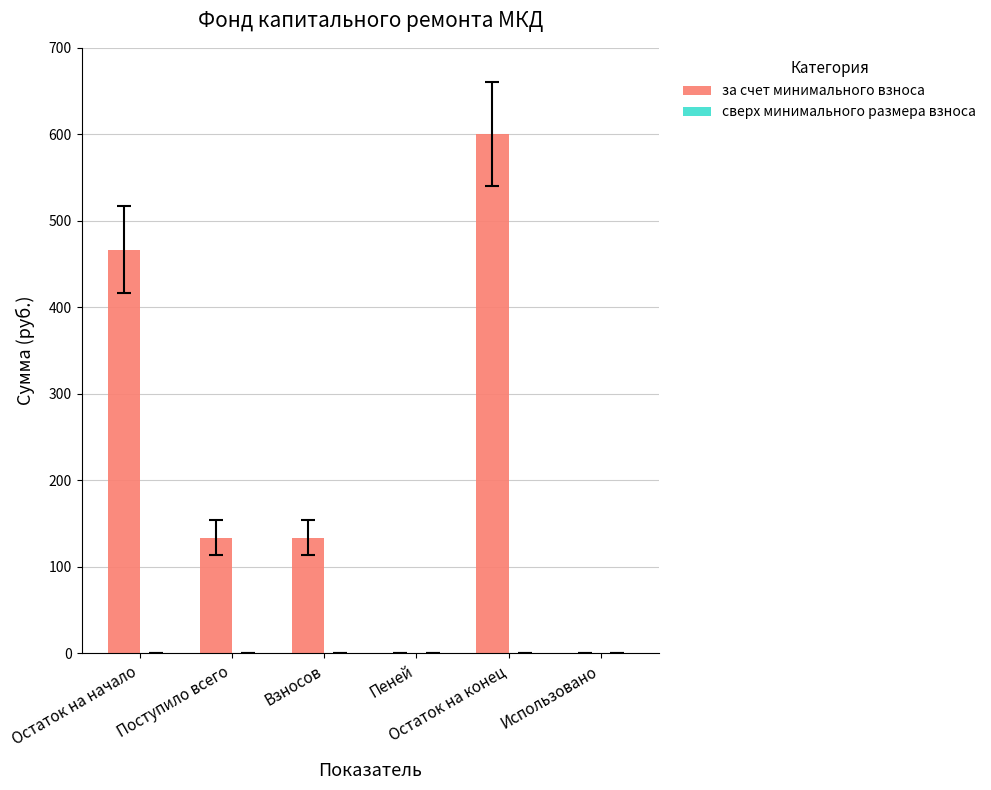

Count the number of values greater than 134.

4